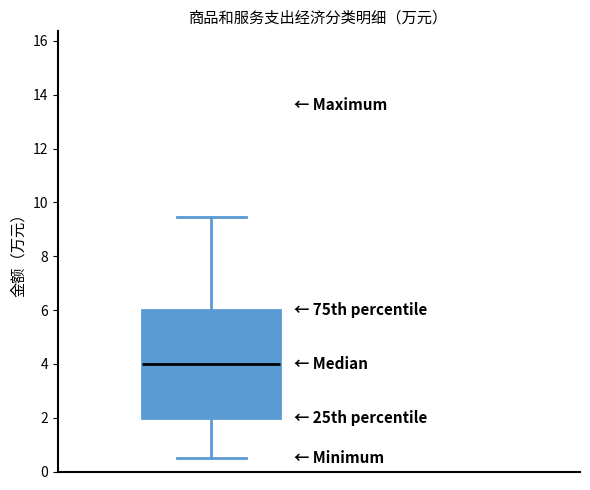

Where does the lower whisker of the box end on the y-axis? The values are not printed on the chart, so give them approximately, as read against the axis.

0.6